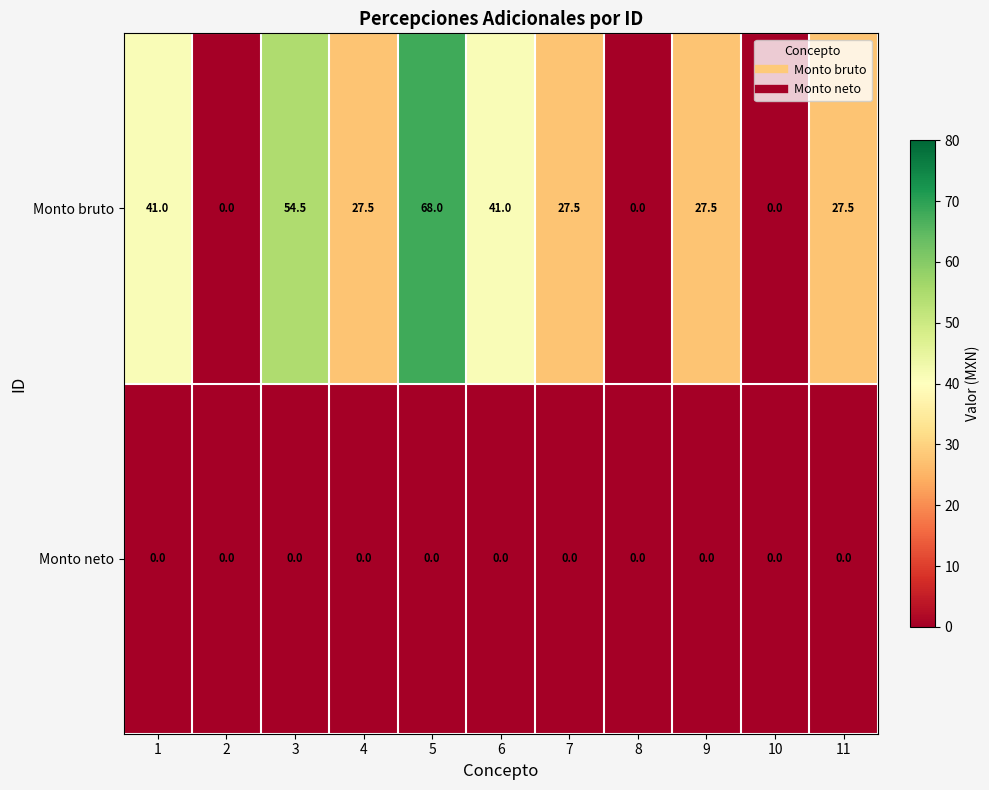

Count the Monto bruto values in the range 0 to 41.

9